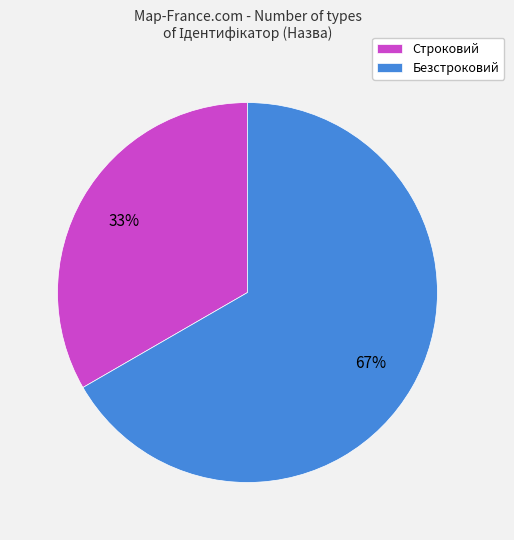

To the nearest percent, what is the average slice percentage?

50%